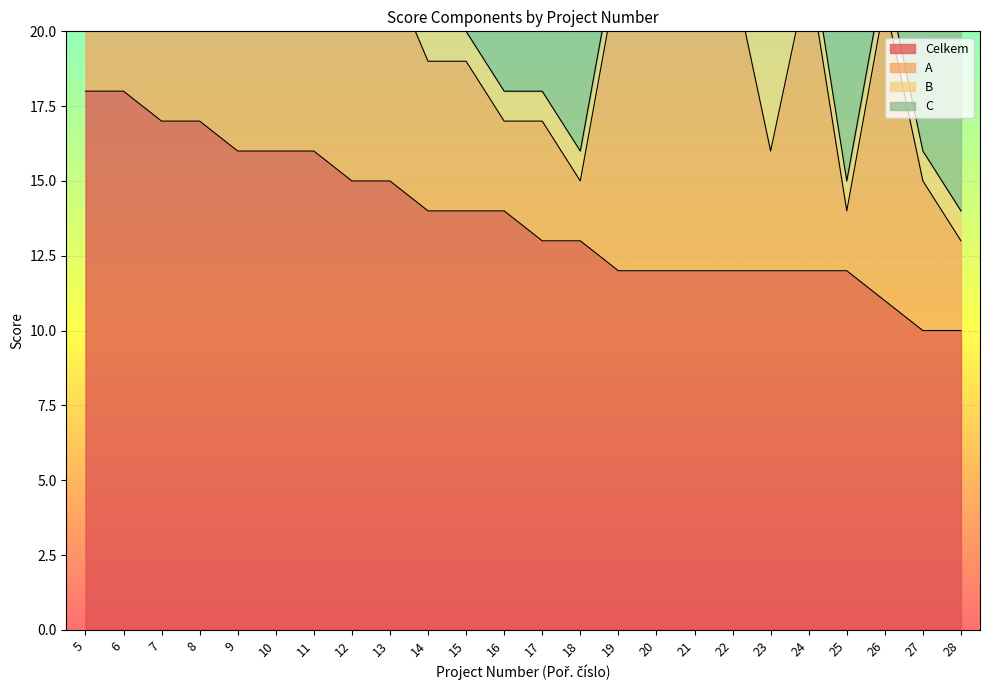

What is the approximate value of C at 18, to the nearest 10?

10